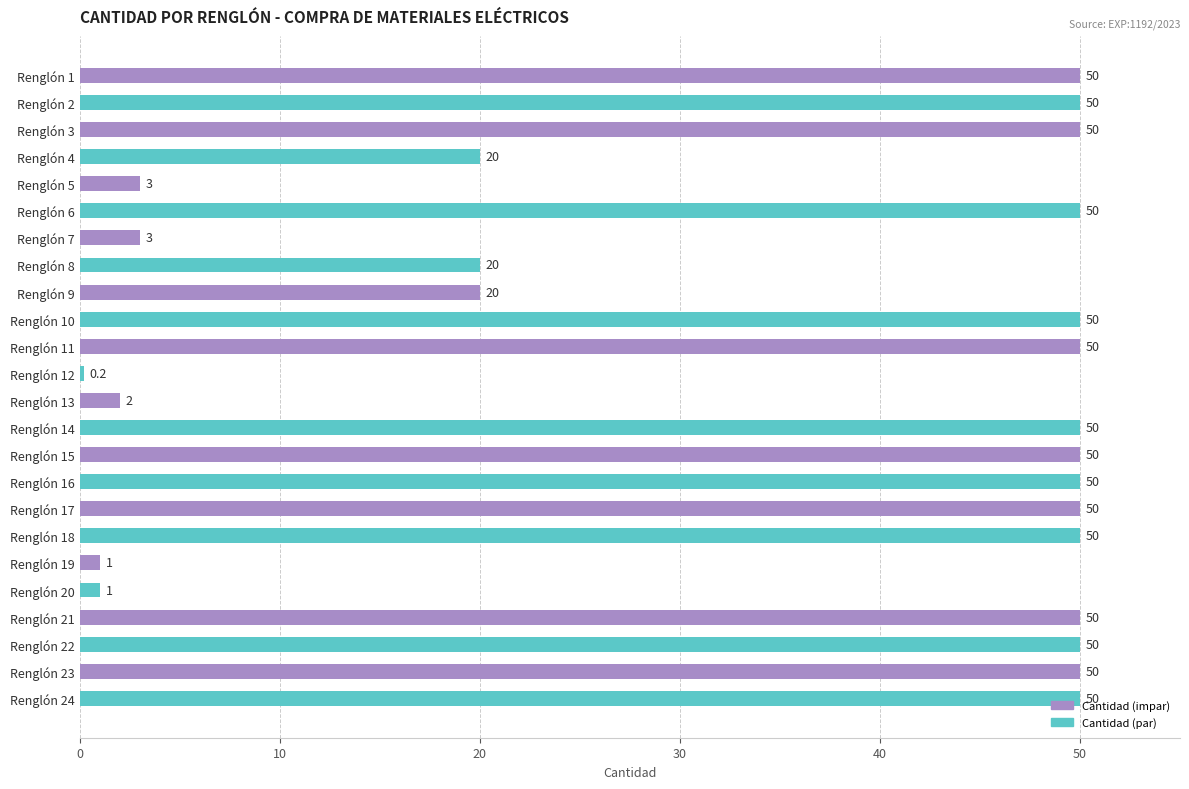

What is the difference between the second highest and second lowest values?

49.0